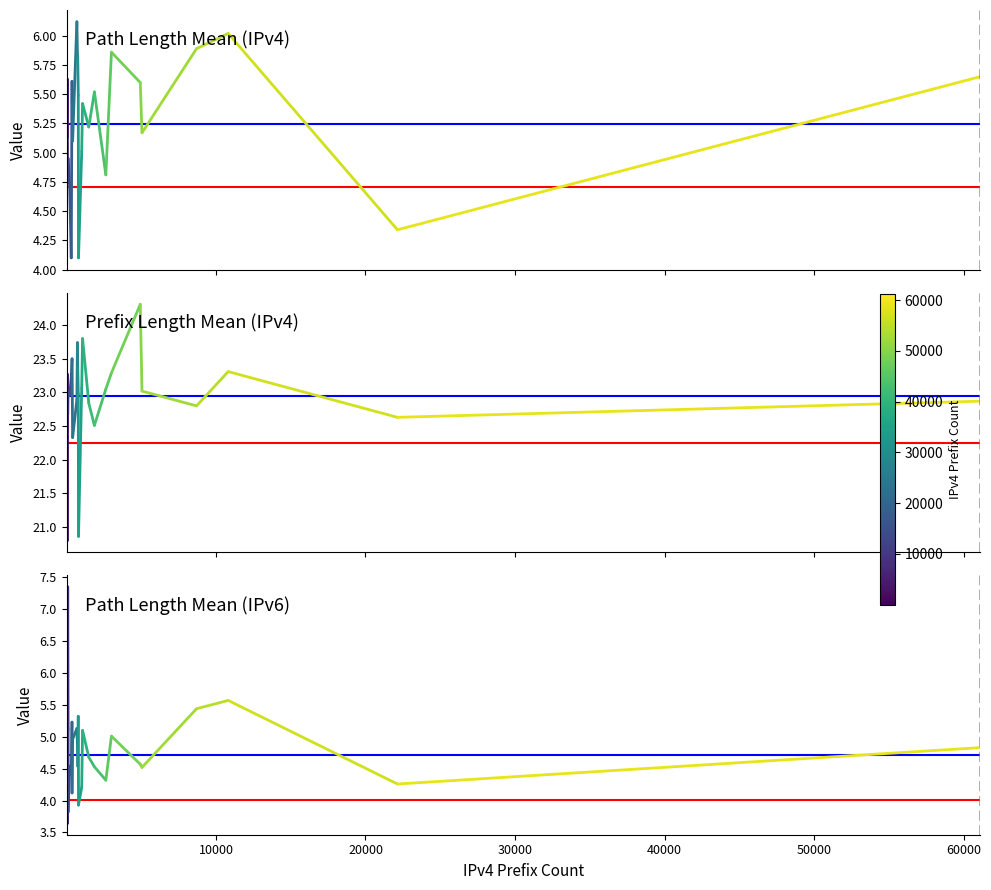

The path_length_mean_ipv4 series shows 8.6 at 10000. True or false?

False